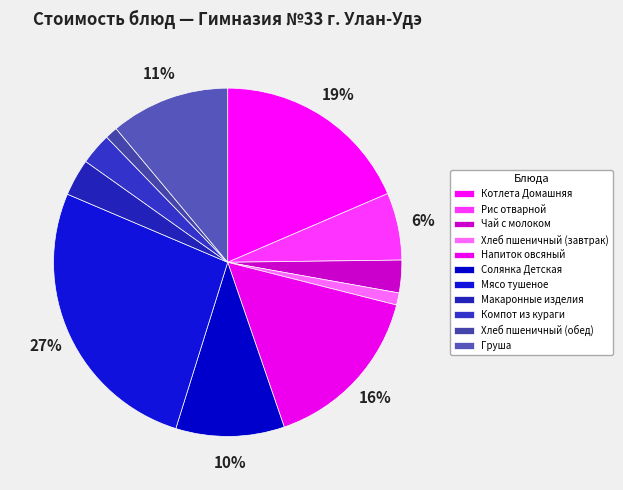

How many segments does this pie chart have?

11